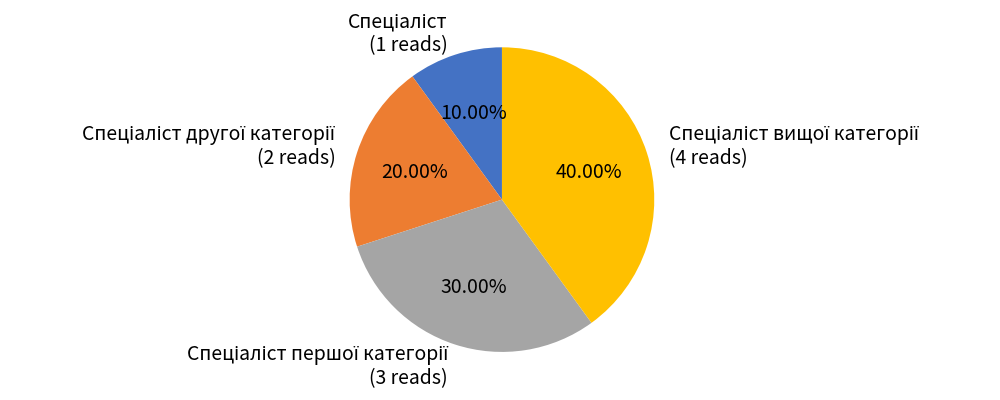

Does any single category account for the majority?

No